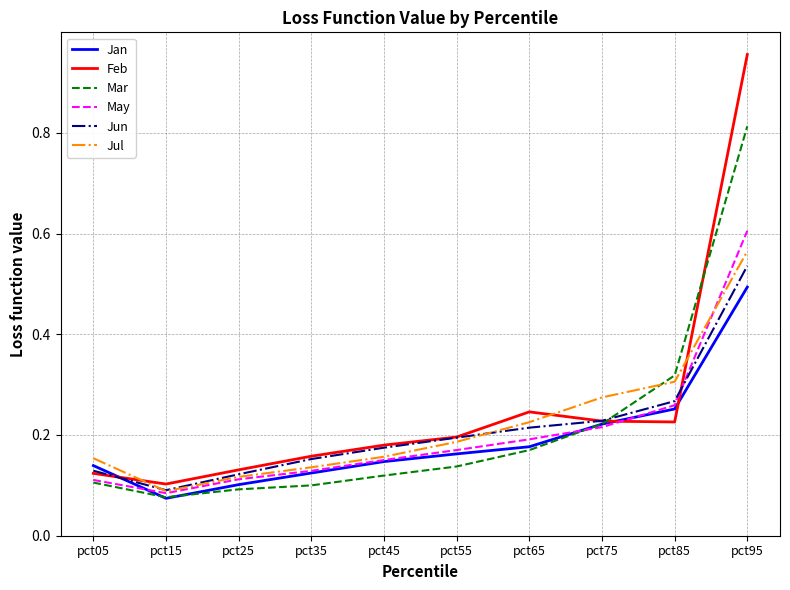

Which series has the largest range (max minus min)?

Feb